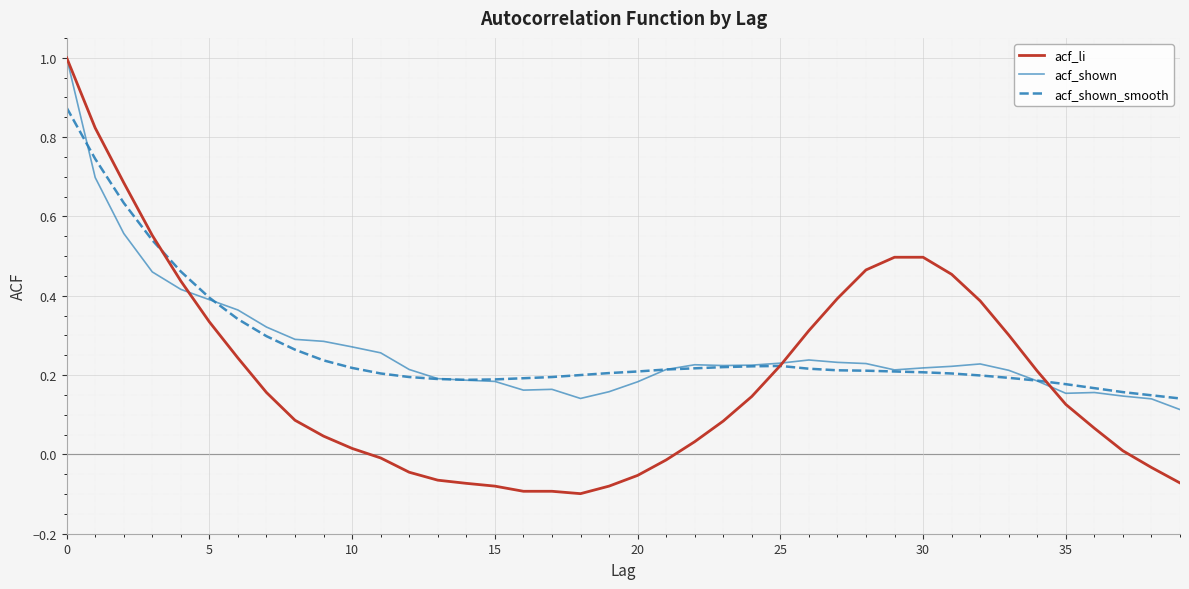

What is the greatest value displayed?

1.0